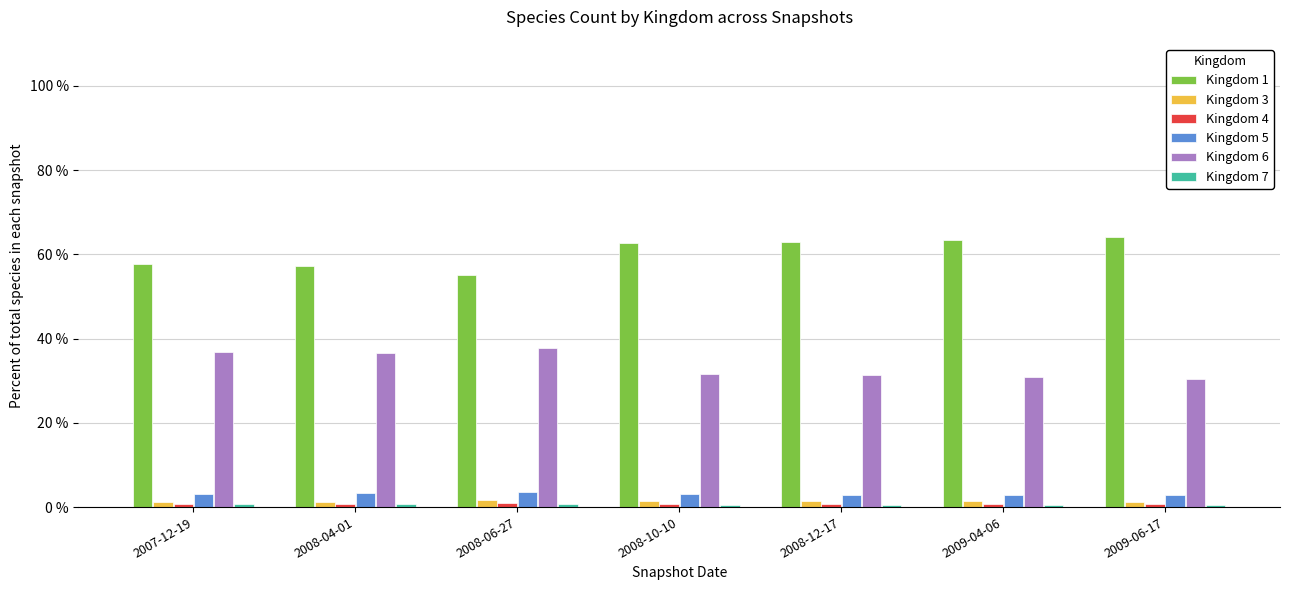

At which label does Kingdom 1 reach its minimum?

2008-06-27